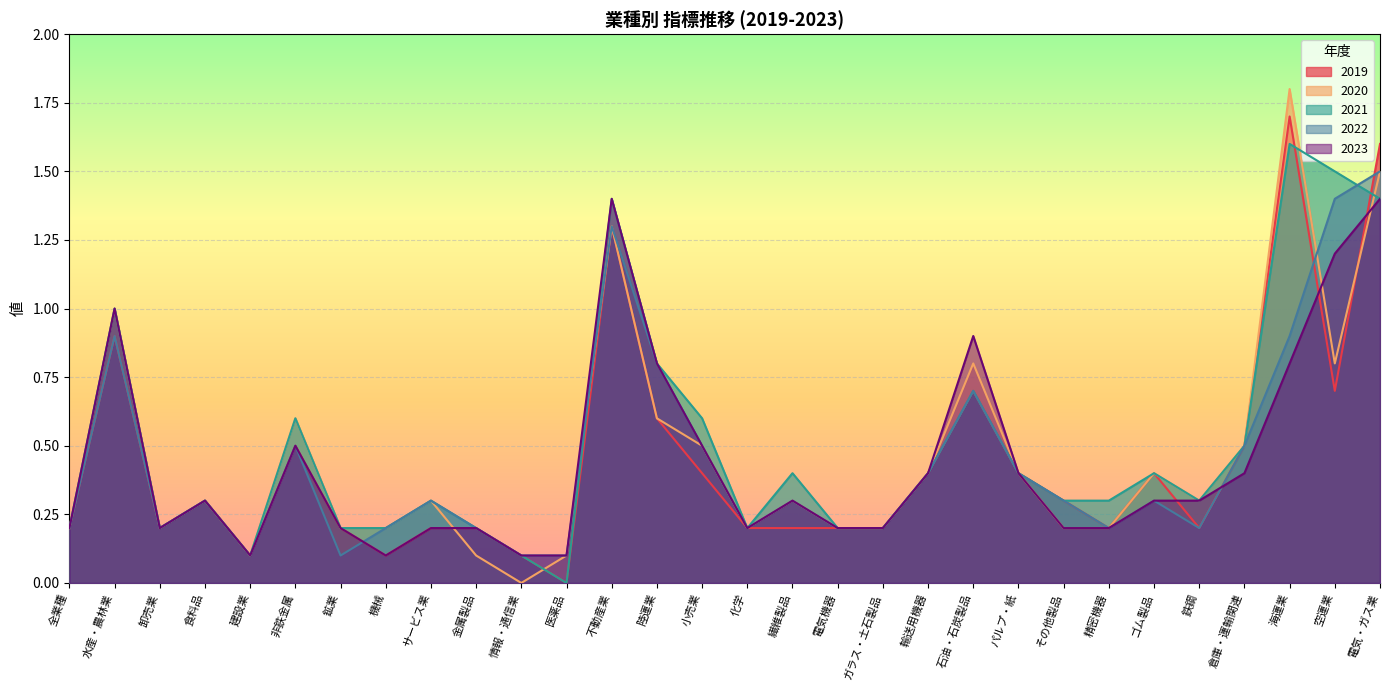

How many values in the 2021 series exceed 0?

29